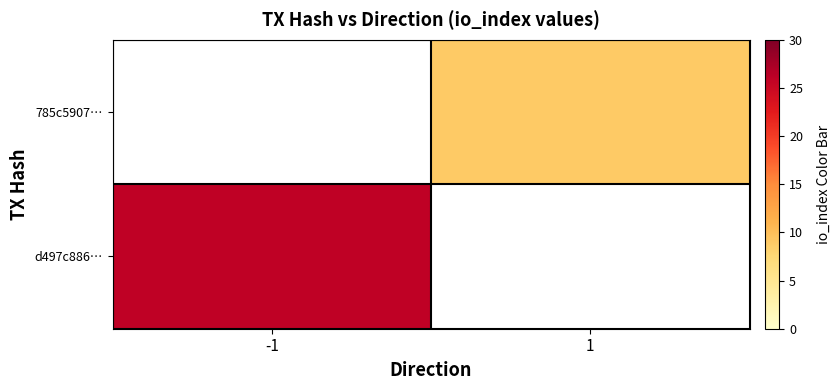

List the series in order of their overall mean, highest first.

d497c886…, 785c5907…